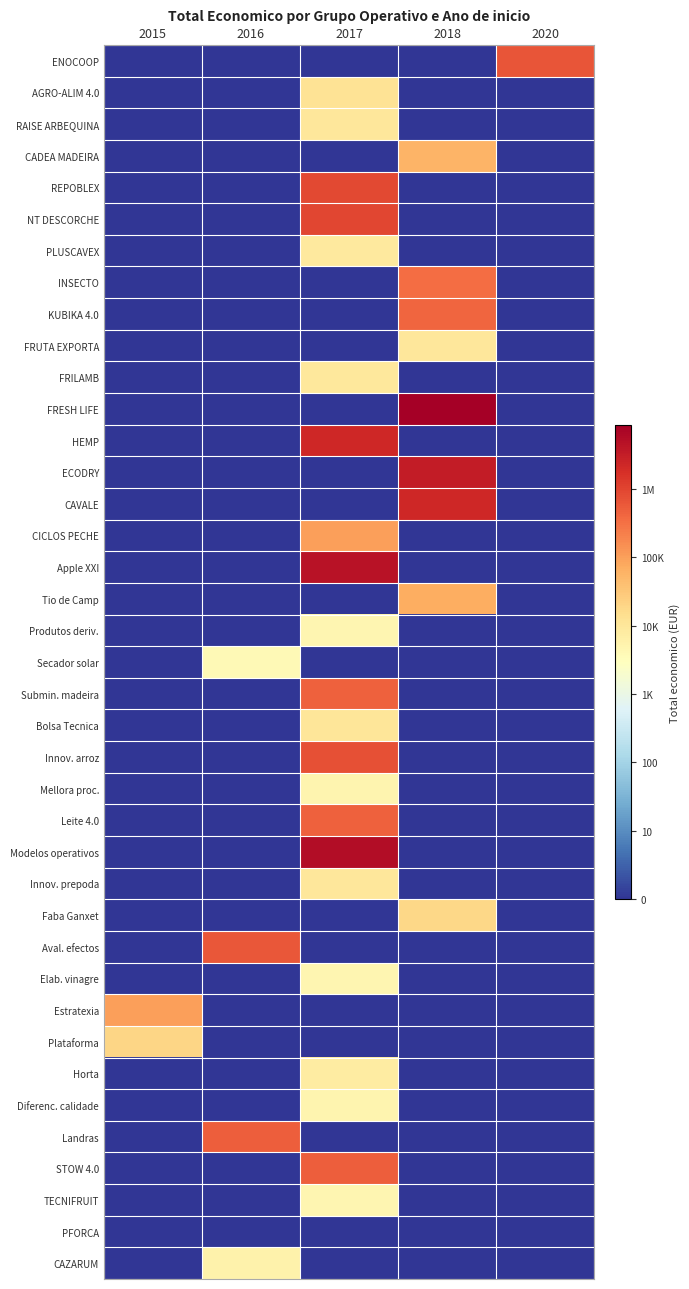

Reading left to right, transcribe all the data shown in this chart.

ENOCOOP: 2015=0.0	2016=0.0	2017=0.0	2018=0.0	2020=5.8
AGRO-ALIM 4.0: 2015=0.0	2016=0.0	2017=4.1	2018=0.0	2020=0.0
RAISE ARBEQUINA: 2015=0.0	2016=0.0	2017=4.0	2018=0.0	2020=0.0
CADEA MADEIRA: 2015=0.0	2016=0.0	2017=0.0	2018=4.8	2020=0.0
REPOBLEX: 2015=0.0	2016=0.0	2017=6.0	2018=0.0	2020=0.0
NT DESCORCHE: 2015=0.0	2016=0.0	2017=6.0	2018=0.0	2020=0.0
PLUSCAVEX: 2015=0.0	2016=0.0	2017=4.0	2018=0.0	2020=0.0
INSECTO: 2015=0.0	2016=0.0	2017=0.0	2018=5.5	2020=0.0
KUBIKA 4.0: 2015=0.0	2016=0.0	2017=0.0	2018=5.6	2020=0.0
FRUTA EXPORTA: 2015=0.0	2016=0.0	2017=0.0	2018=4.0	2020=0.0
FRILAMB: 2015=0.0	2016=0.0	2017=4.0	2018=0.0	2020=0.0
FRESH LIFE: 2015=0.0	2016=0.0	2017=0.0	2018=6.9	2020=0.0
HEMP: 2015=0.0	2016=0.0	2017=6.4	2018=0.0	2020=0.0
ECODRY: 2015=0.0	2016=0.0	2017=0.0	2018=6.5	2020=0.0
CAVALE: 2015=0.0	2016=0.0	2017=0.0	2018=6.4	2020=0.0
CICLOS PECHE: 2015=0.0	2016=0.0	2017=5.0	2018=0.0	2020=0.0
Apple XXI: 2015=0.0	2016=0.0	2017=6.7	2018=0.0	2020=0.0
Tio de Camp: 2015=0.0	2016=0.0	2017=0.0	2018=4.8	2020=0.0
Produtos deriv.: 2015=0.0	2016=0.0	2017=3.7	2018=0.0	2020=0.0
Secador solar: 2015=0.0	2016=3.6	2017=0.0	2018=0.0	2020=0.0
Submin. madeira: 2015=0.0	2016=0.0	2017=5.7	2018=0.0	2020=0.0
Bolsa Tecnica: 2015=0.0	2016=0.0	2017=4.0	2018=0.0	2020=0.0
Innov. arroz: 2015=0.0	2016=0.0	2017=5.9	2018=0.0	2020=0.0
Mellora proc.: 2015=0.0	2016=0.0	2017=3.7	2018=0.0	2020=0.0
Leite 4.0: 2015=0.0	2016=0.0	2017=5.7	2018=0.0	2020=0.0
Modelos operativos: 2015=0.0	2016=0.0	2017=6.7	2018=0.0	2020=0.0
Innov. prepoda: 2015=0.0	2016=0.0	2017=4.0	2018=0.0	2020=0.0
Faba Ganxet: 2015=0.0	2016=0.0	2017=0.0	2018=4.3	2020=0.0
Aval. efectos: 2015=0.0	2016=5.8	2017=0.0	2018=0.0	2020=0.0
Elab. vinagre: 2015=0.0	2016=0.0	2017=3.7	2018=0.0	2020=0.0
Estratexia: 2015=5.0	2016=0.0	2017=0.0	2018=0.0	2020=0.0
Plataforma: 2015=4.3	2016=0.0	2017=0.0	2018=0.0	2020=0.0
Horta: 2015=0.0	2016=0.0	2017=3.9	2018=0.0	2020=0.0
Diferenc. calidade: 2015=0.0	2016=0.0	2017=3.7	2018=0.0	2020=0.0
Landras: 2015=0.0	2016=5.7	2017=0.0	2018=0.0	2020=0.0
STOW 4.0: 2015=0.0	2016=0.0	2017=5.7	2018=0.0	2020=0.0
TECNIFRUIT: 2015=0.0	2016=0.0	2017=3.7	2018=0.0	2020=0.0
PFORCA: 2015=0.0	2016=0.0	2017=0.0	2018=0.0	2020=0.0
CAZARUM: 2015=0.0	2016=3.8	2017=0.0	2018=0.0	2020=0.0